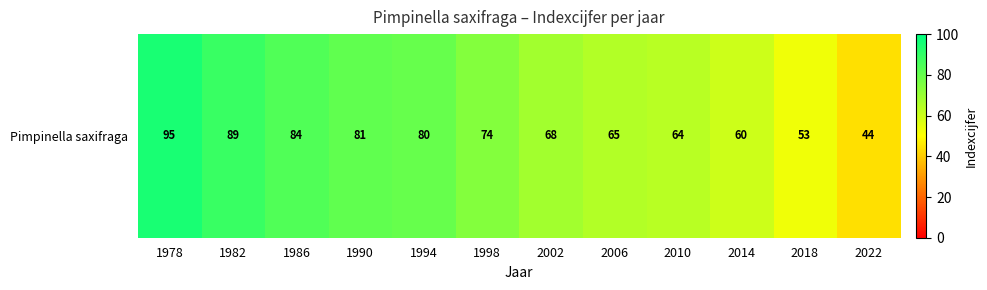

What is the difference between the maximum and minimum values?

51